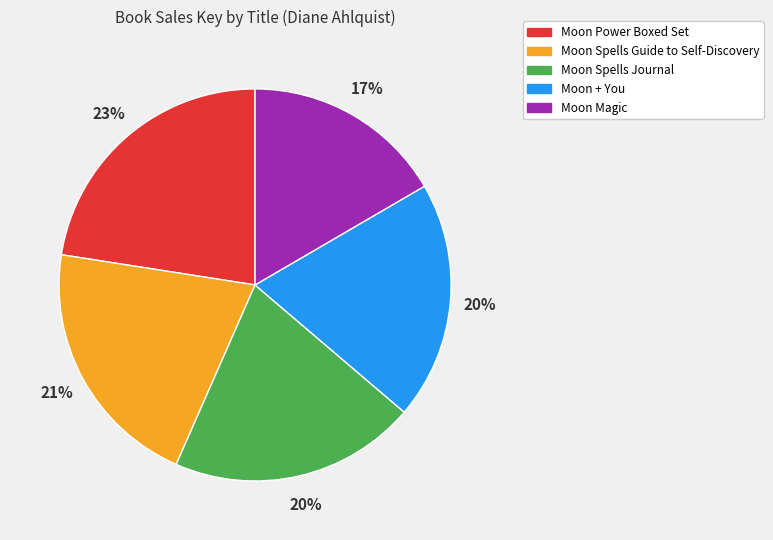

Which slice is the largest?

Moon Power Boxed Set